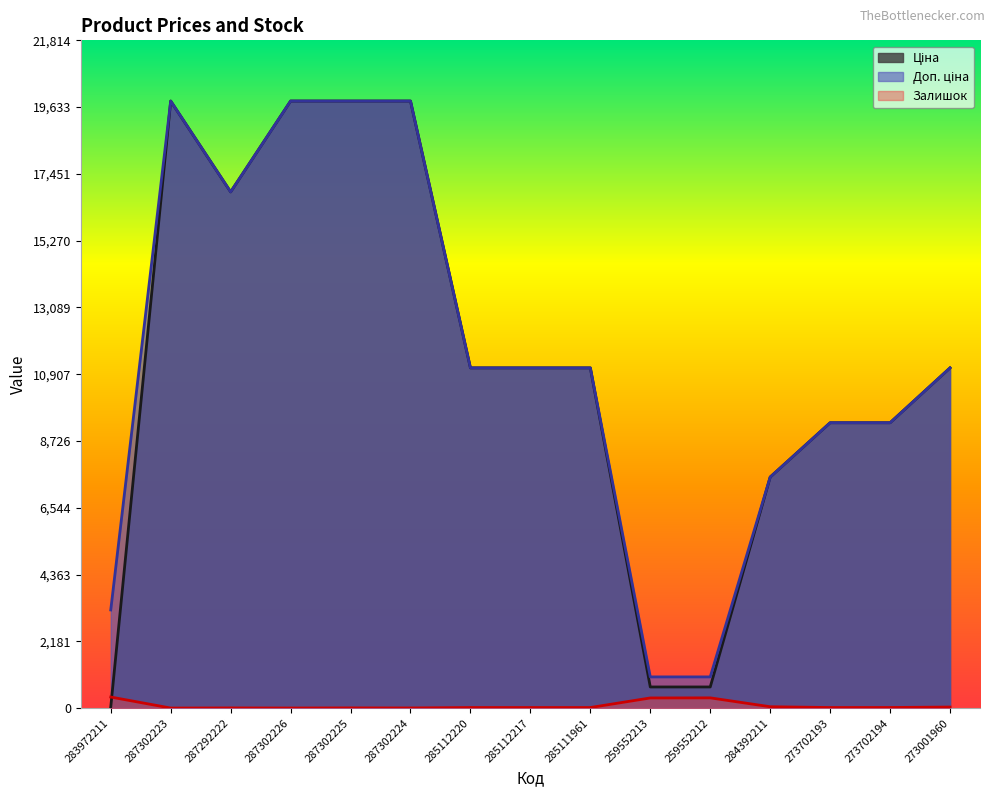

What is the sum of all Доп. ціна values?

172071.0